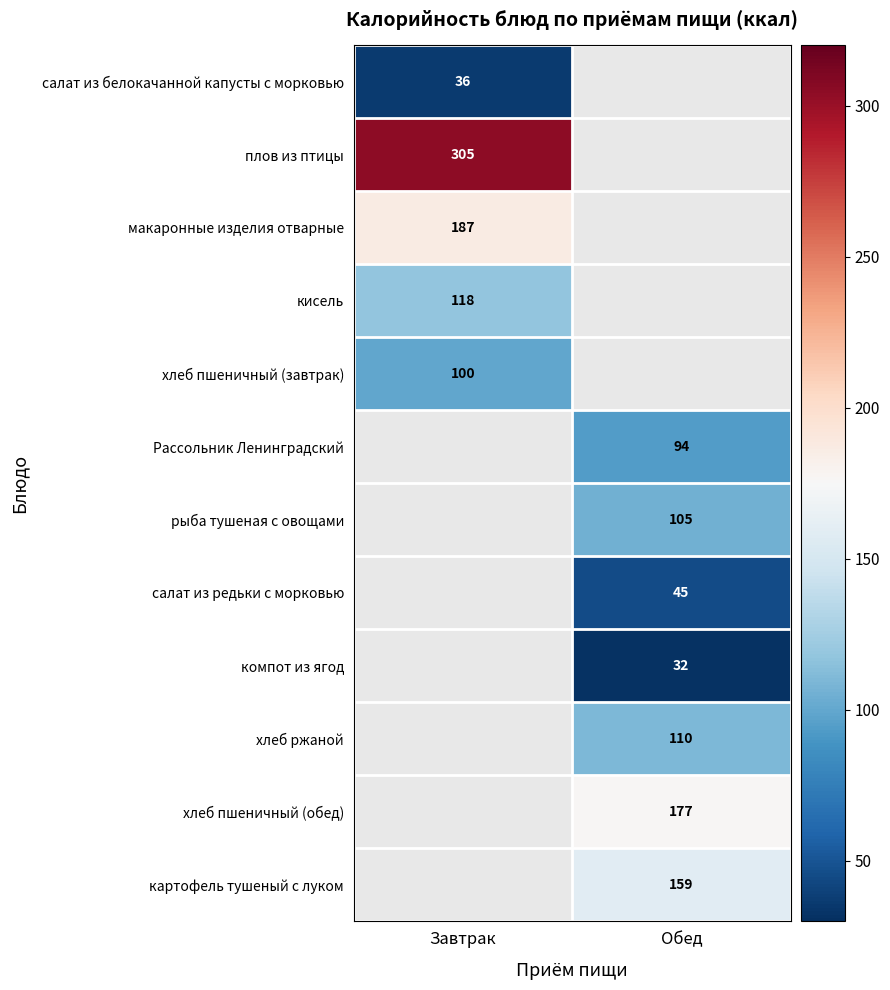

The value of салат из белокачанной капусты с морковью at Завтрак is 58. True or false?

False